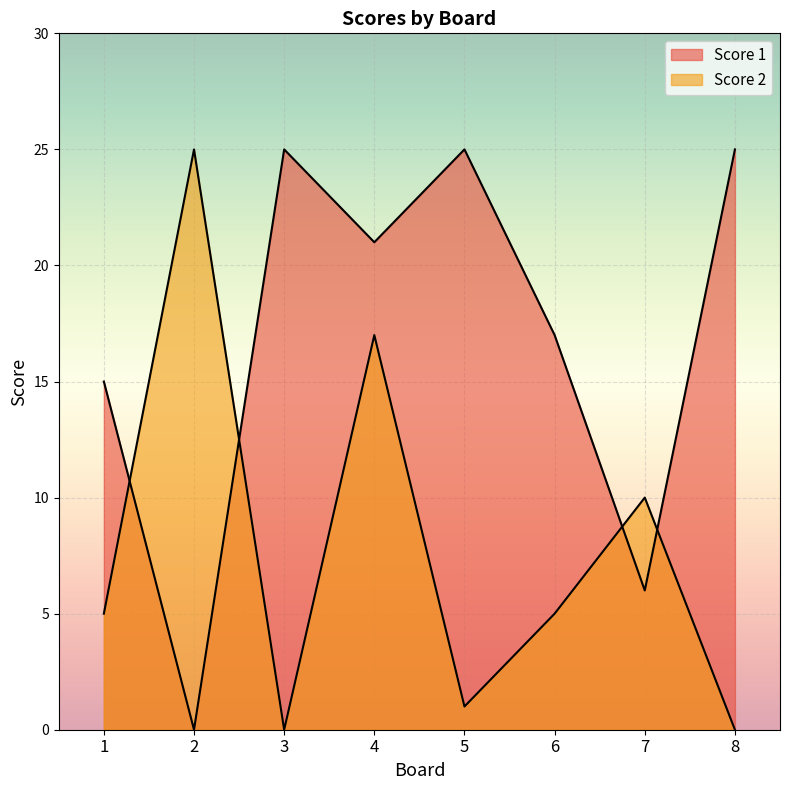

Which series has the largest total across all categories?

Score 1